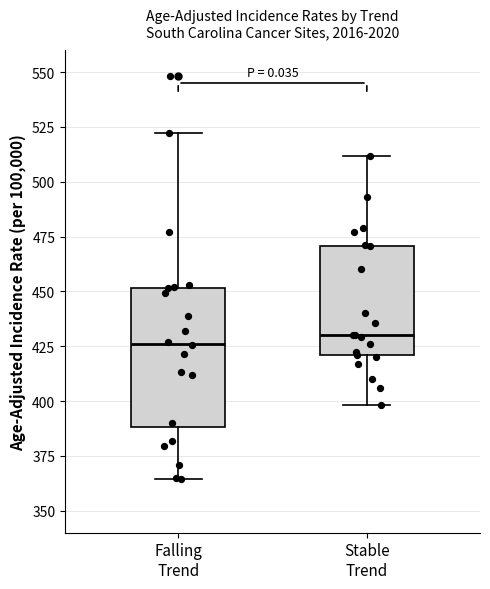

Reading left to right, transcribe this box plot: for each box, give where its median line is, the range the box spans, and where its two whiskers end, as read against the y-axis. The values are not printed on the chart, so give them approximately, as read against the axis.

Falling Trend: median 425, box 390 to 450, whiskers 365 to 520
Stable Trend: median 430, box 420 to 470, whiskers 400 to 510